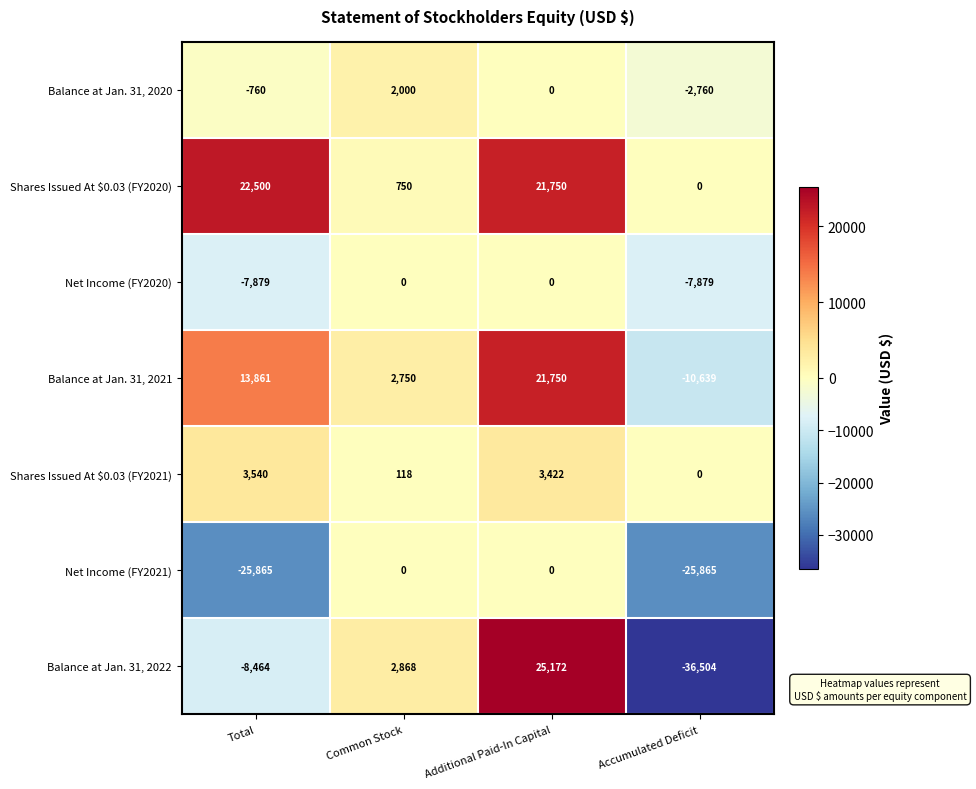

Reading left to right, transcribe all the data shown in this chart.

Balance at Jan. 31, 2020: -760	2000	0	-2760
Shares Issued At $0.03 (FY2020): 22500	750	21750	0
Net Income (FY2020): -7879	0	0	-7879
Balance at Jan. 31, 2021: 13861	2750	21750	-10639
Shares Issued At $0.03 (FY2021): 3540	118	3422	0
Net Income (FY2021): -25865	0	0	-25865
Balance at Jan. 31, 2022: -8464	2868	25172	-36504